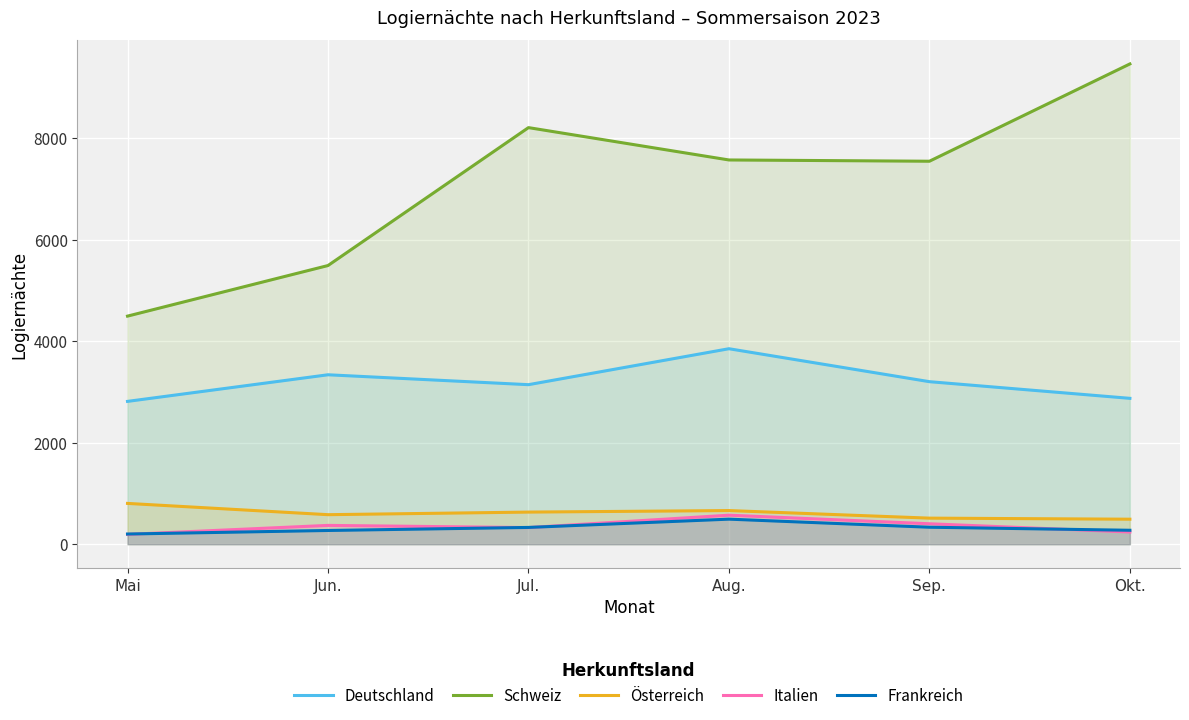

Between Okt. and Aug., which is larger?

Aug.